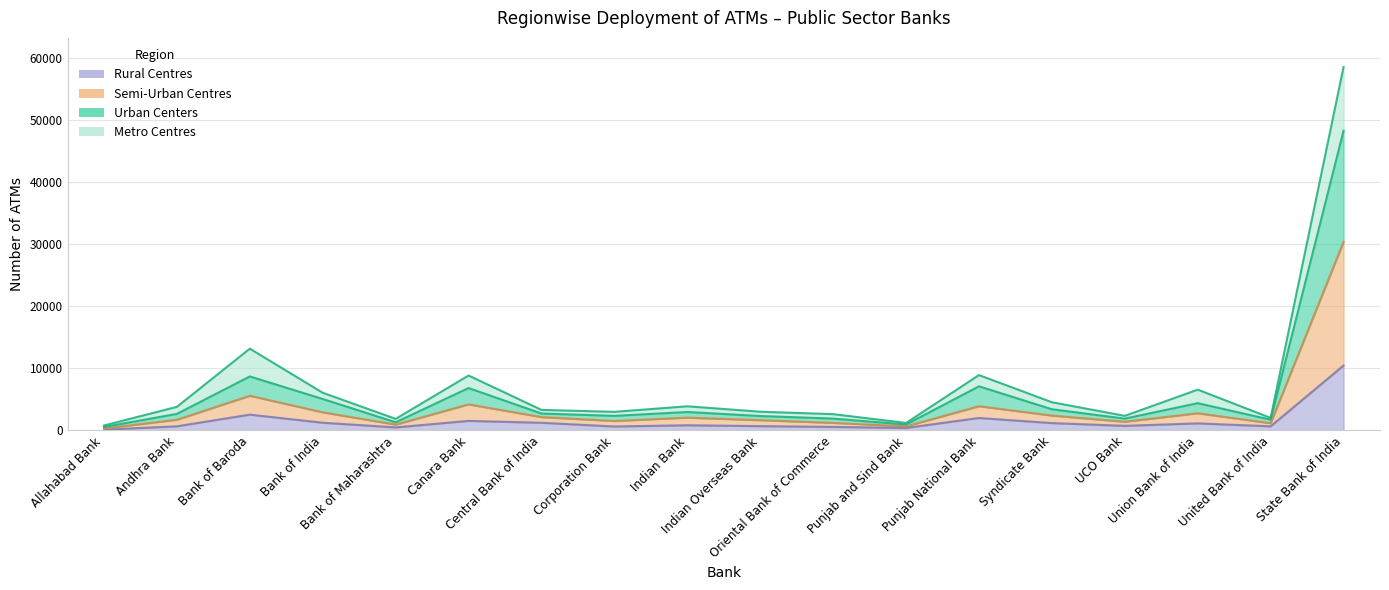

True or false: Urban Centers has a value of 796 at Bank of Maharashtra.

False